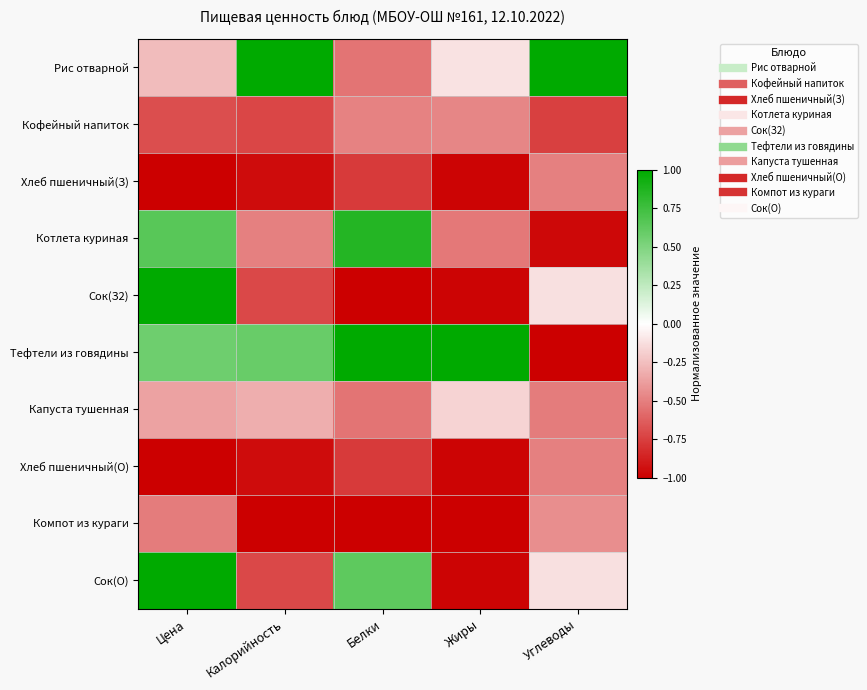

List the series in order of their peak value, highest first.

Рис отварной, Сок(З2), Тефтели из говядины, Сок(О), Котлета куриная, Капуста тушенная, Компот из кураги, Кофейный напиток, Хлеб пшеничный(З), Хлеб пшеничный(О)